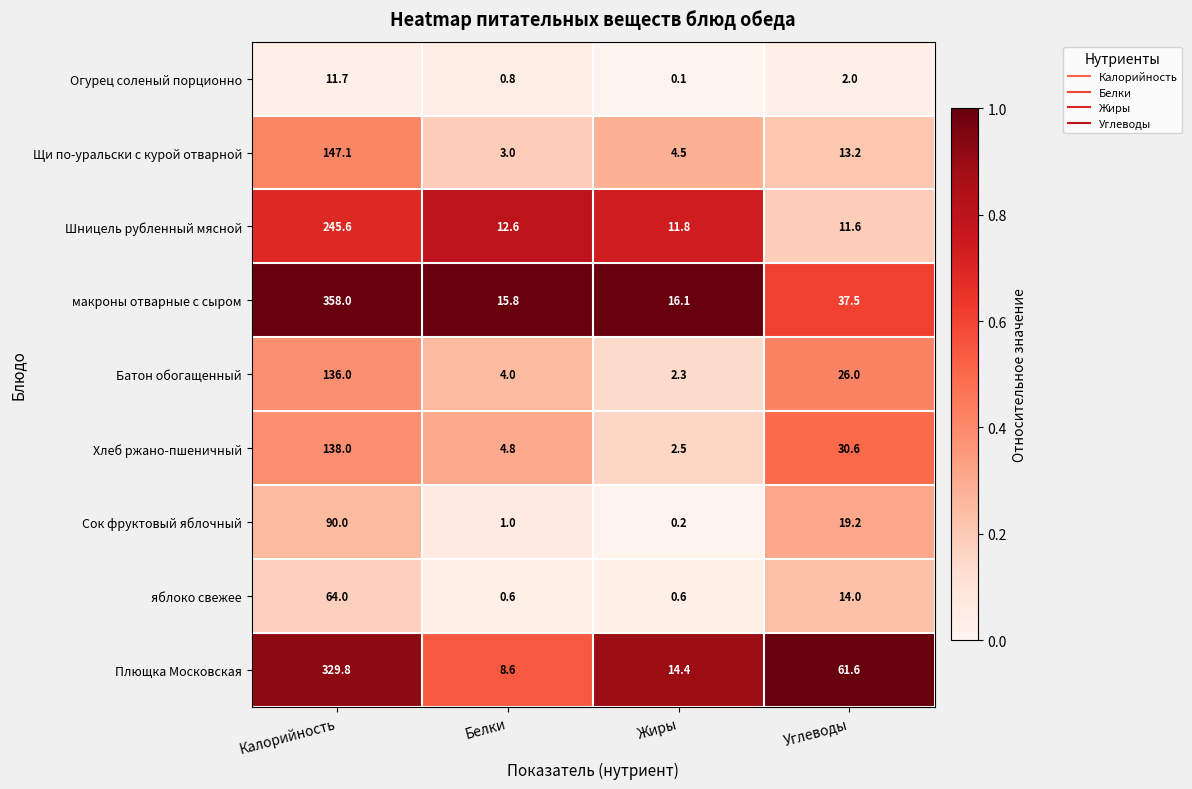

Which category has the highest value in the Сок фруктовый яблочный series?

Калорийность